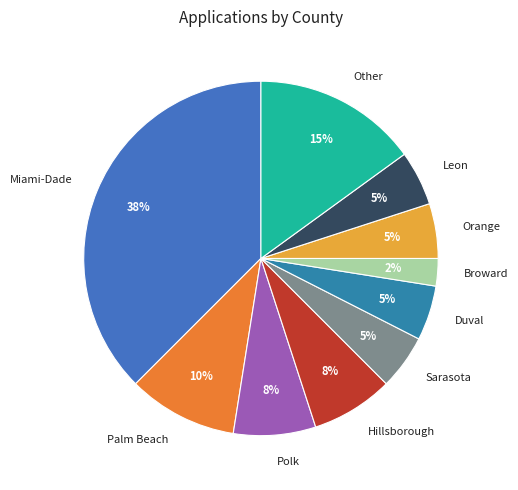

Which category has the biggest portion of the pie?

Miami-Dade